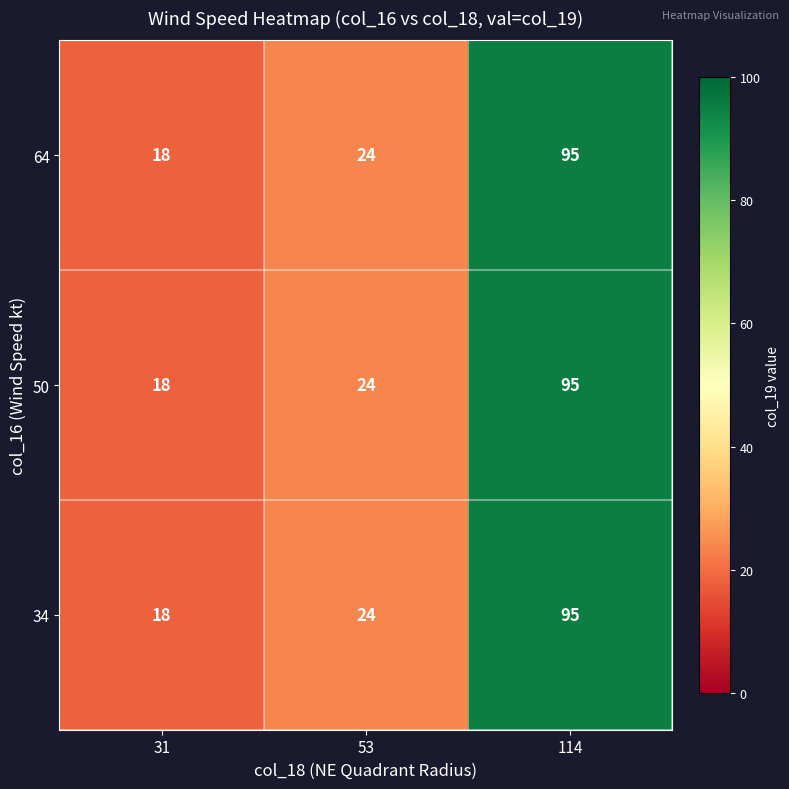

What is the sum of the 64 values at 31 and 114?

113